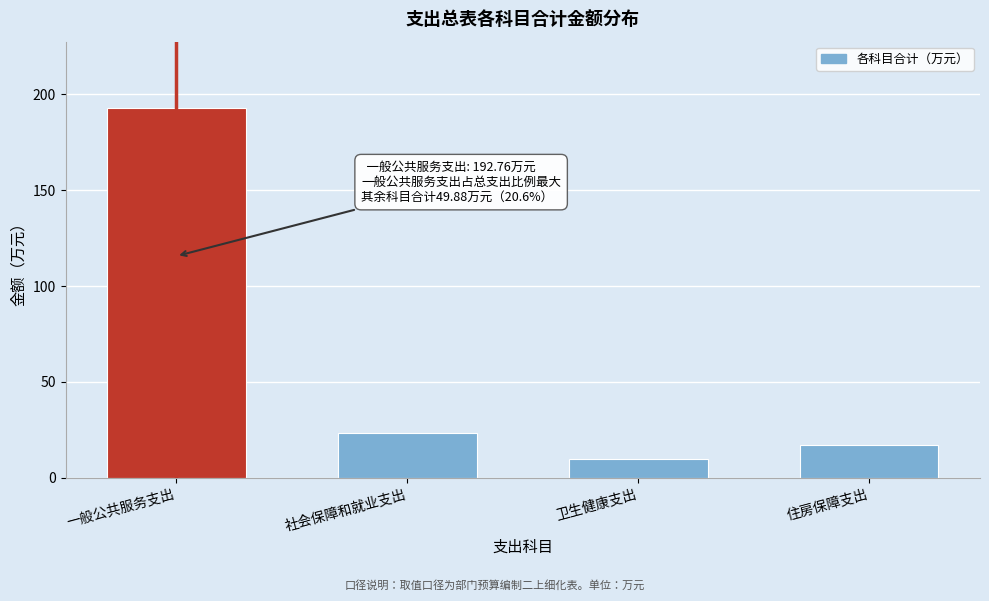

Reading left to right, transcribe all the data shown in this chart.

一般公共服务支出=192.8	社会保障和就业支出=23.4	卫生健康支出=9.6	住房保障支出=16.9